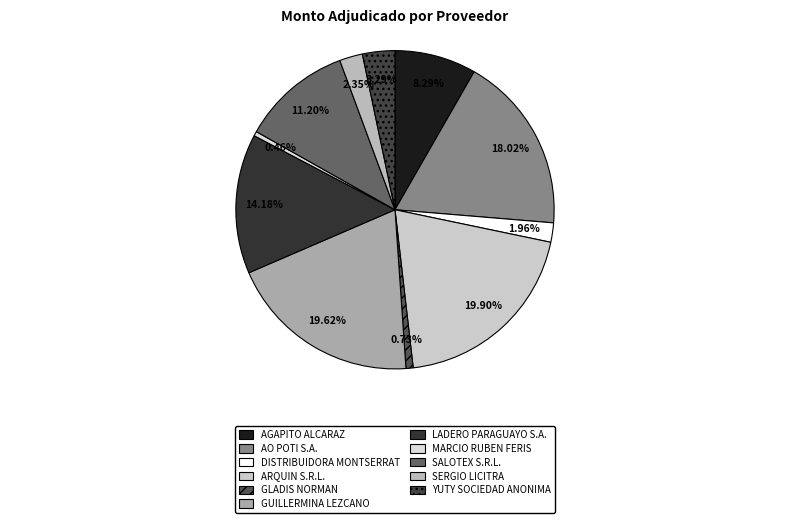

What percentage is the ARQUIN S.R.L. slice, to the nearest percent?

20%